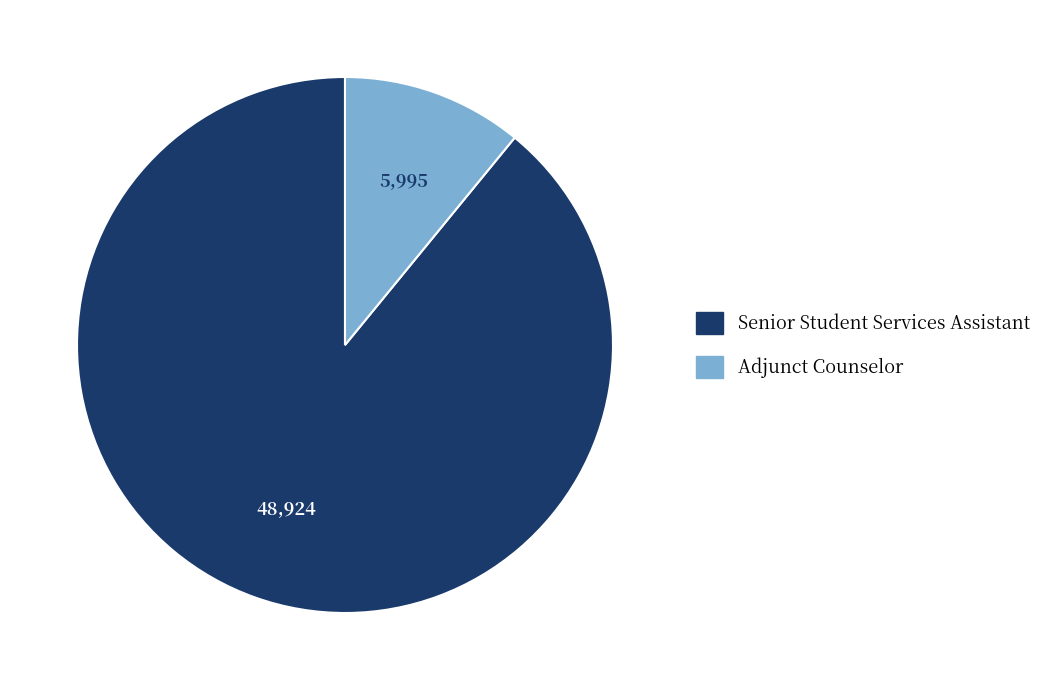

Does Senior Student Services Assistant account for over 50% of the chart?

Yes